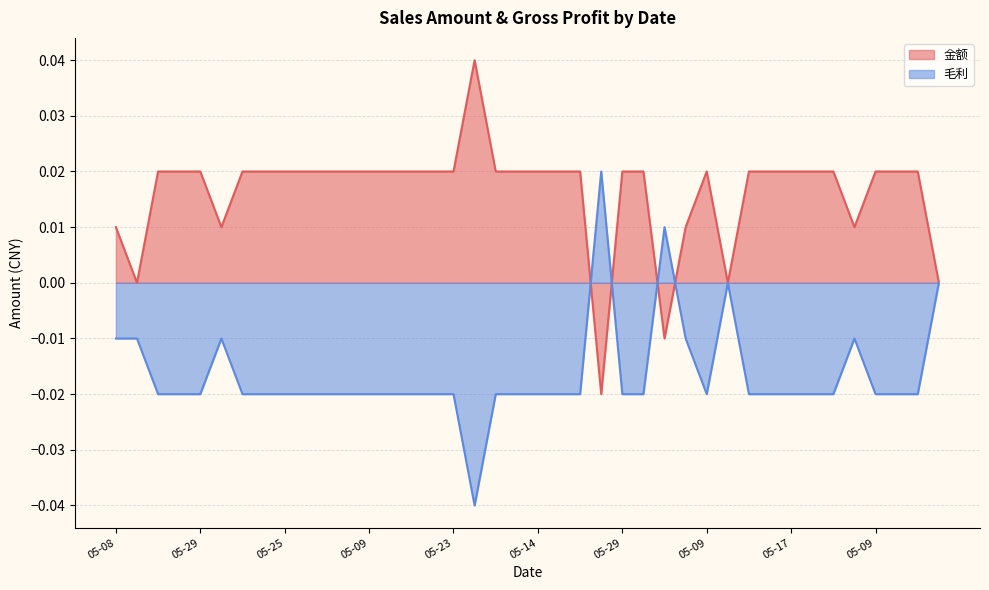

What is the sum of all 毛利 values?

-0.7